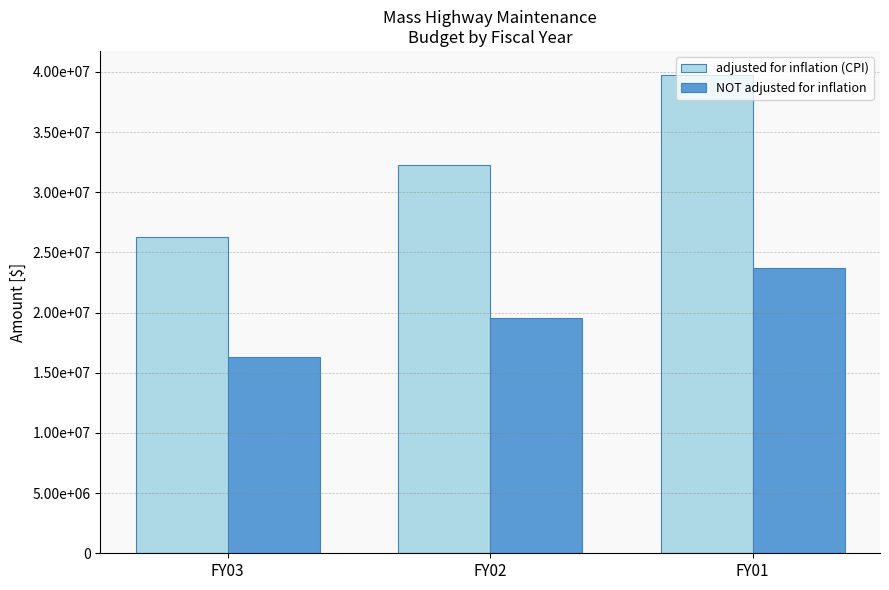

What are all the series names shown in the legend?

adjusted for inflation (CPI), NOT adjusted for inflation